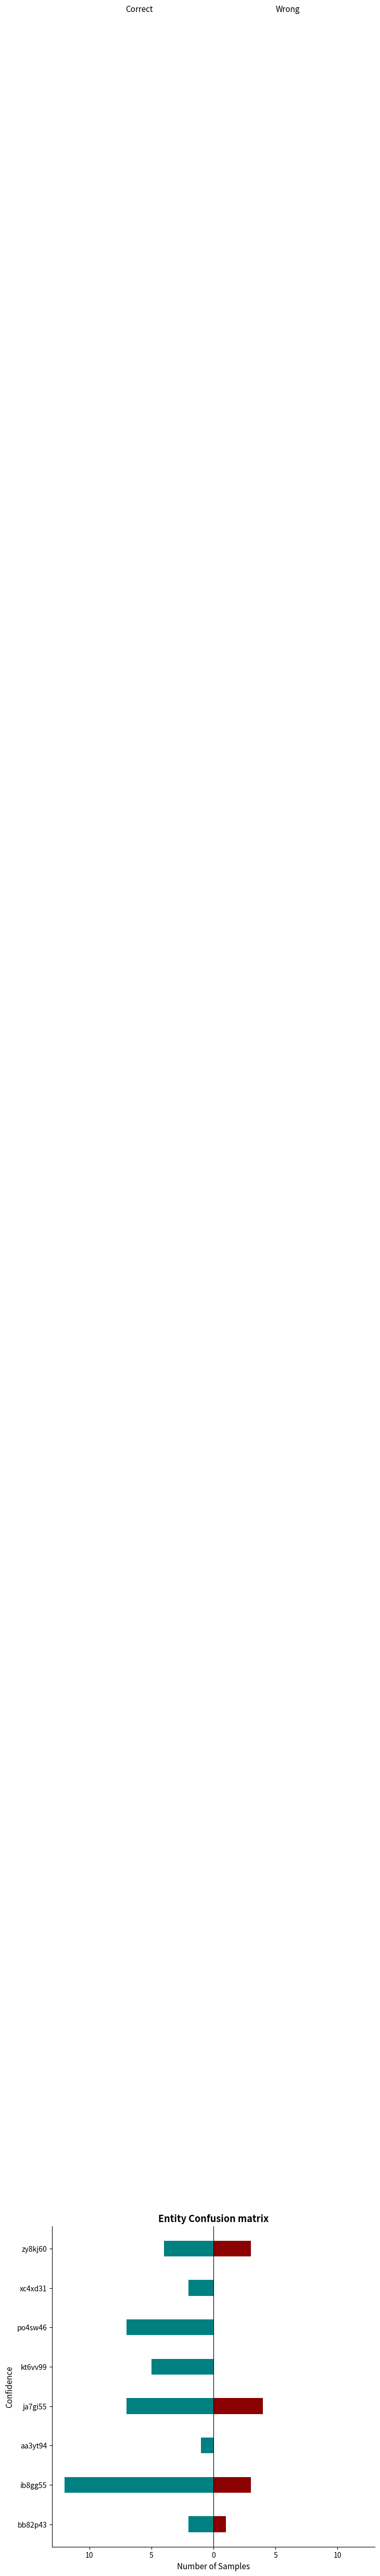

What is the lowest value of the Correct series?

-12